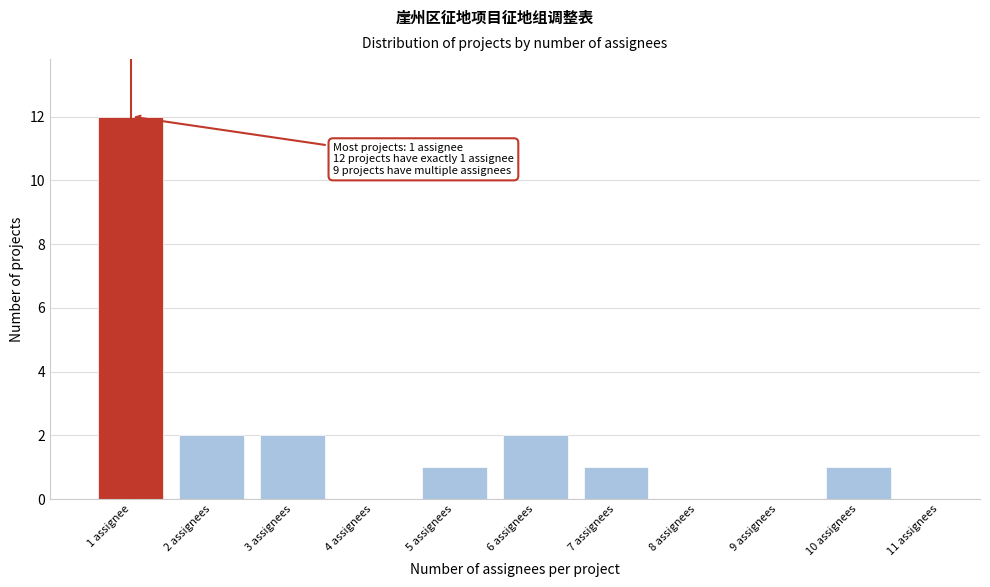

Reading left to right, what are all the values shown in this chart?

1 assignee=12	2 assignees=2	3 assignees=2	4 assignees=0	5 assignees=1	6 assignees=2	7 assignees=1	8 assignees=0	9 assignees=0	10 assignees=1	11 assignees=0